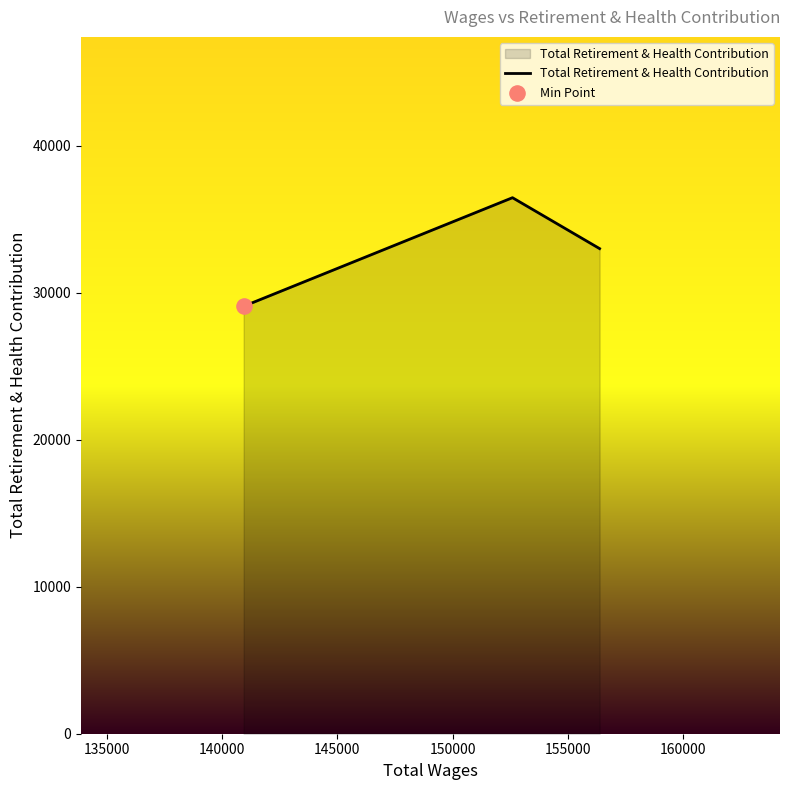

What is the difference between the maximum and minimum values?

7384